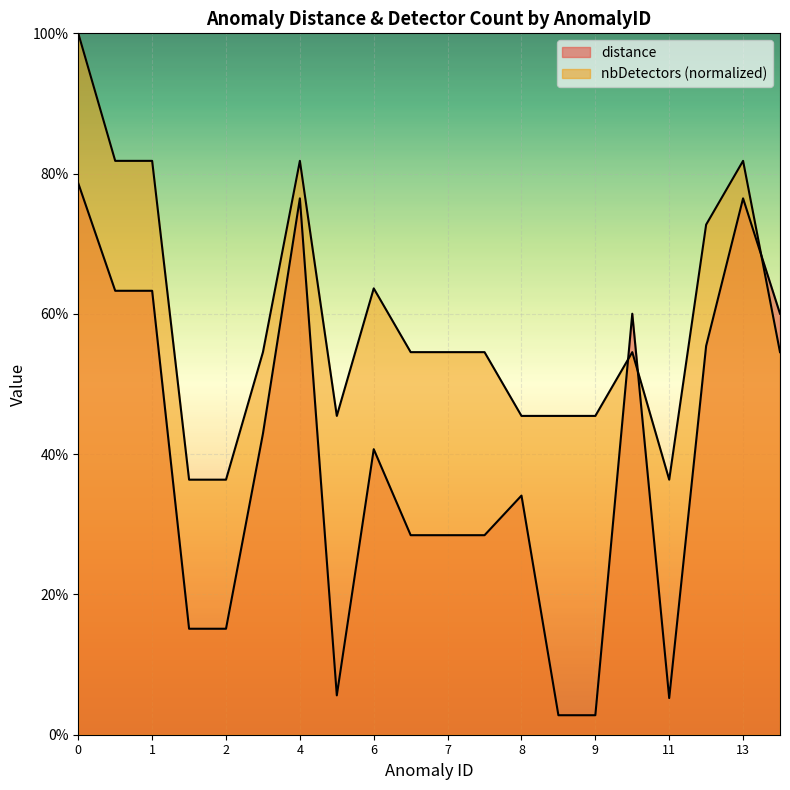

How many interior local peaks does the nbDetectors series have?

4